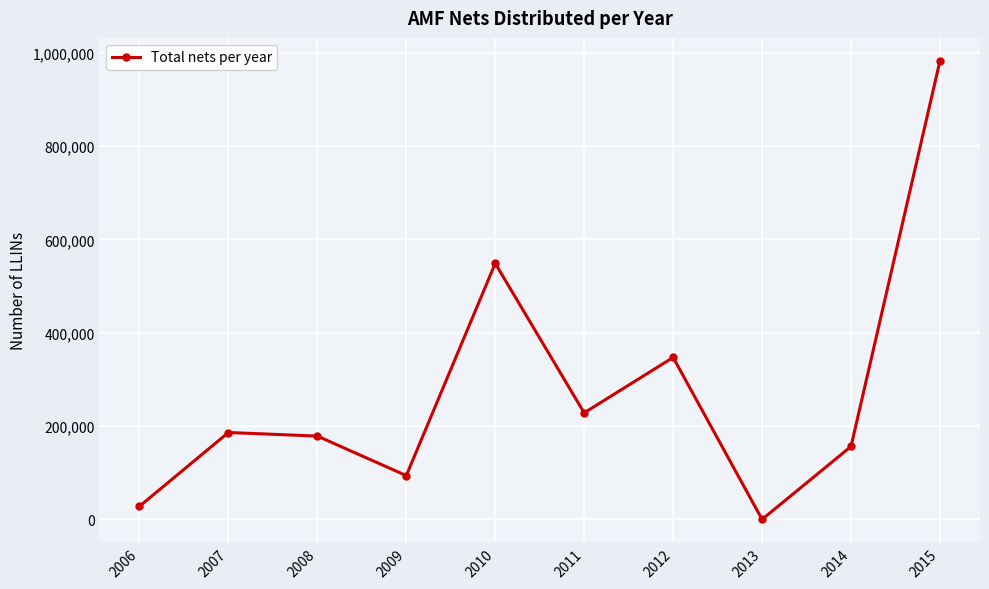

Is it true that the value at 2011 is 139648?

False